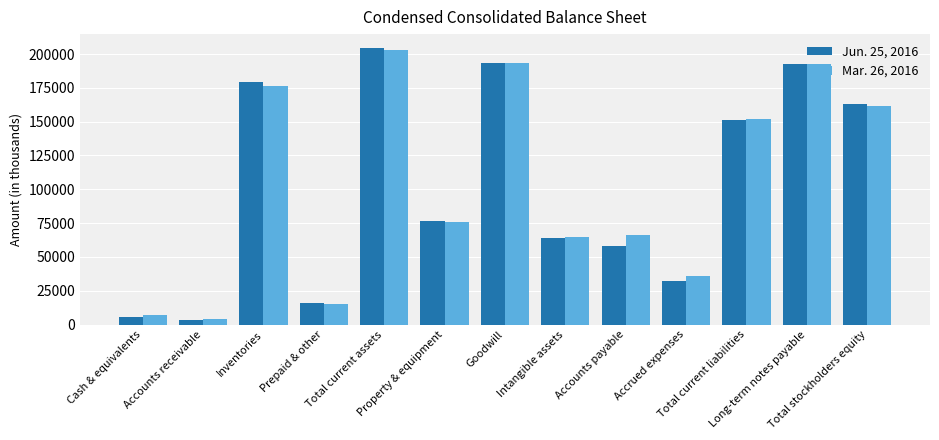

True or false: Jun. 25, 2016 has a value of 3460 at Accounts receivable.

True